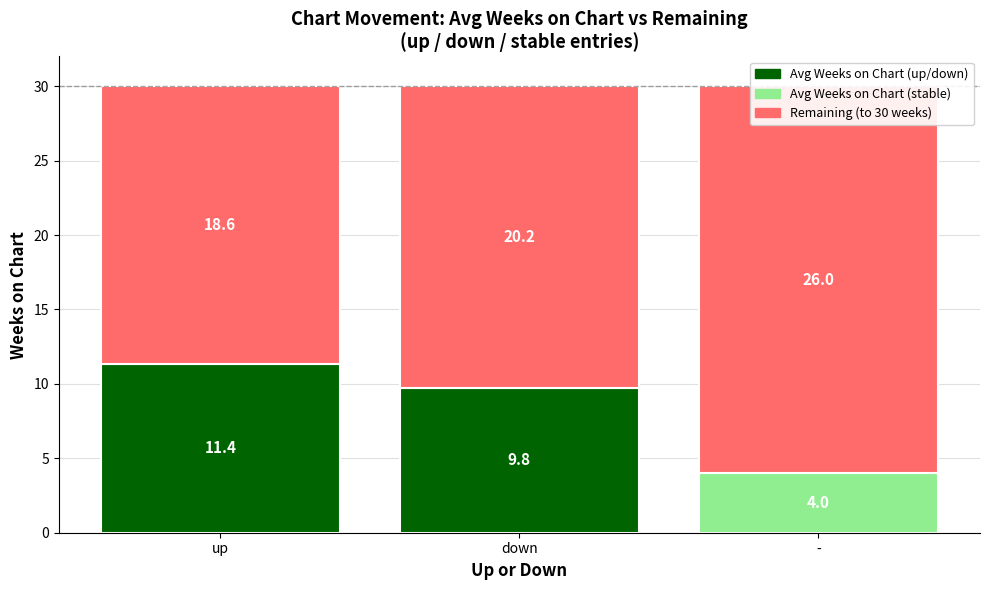

Between up and -, which series saw the biggest shift?

Avg Weeks on Chart